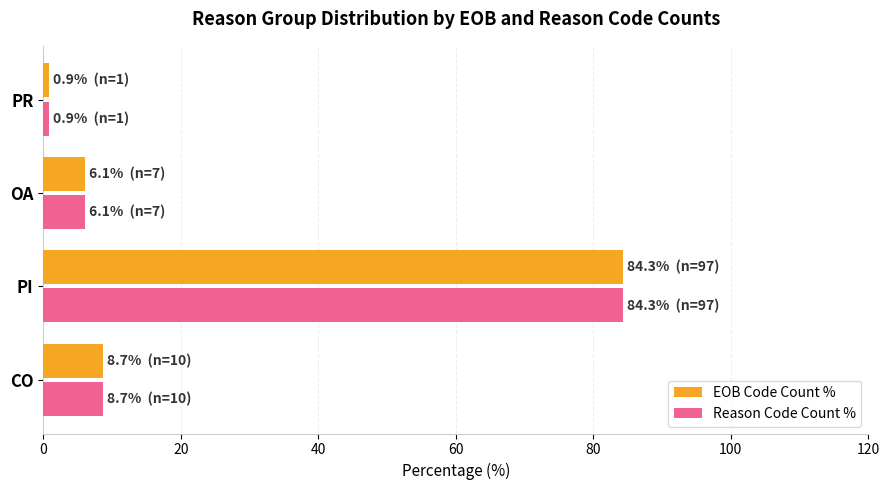

What is the sum of the EOB Code Count % values at CO and PI?

93.0